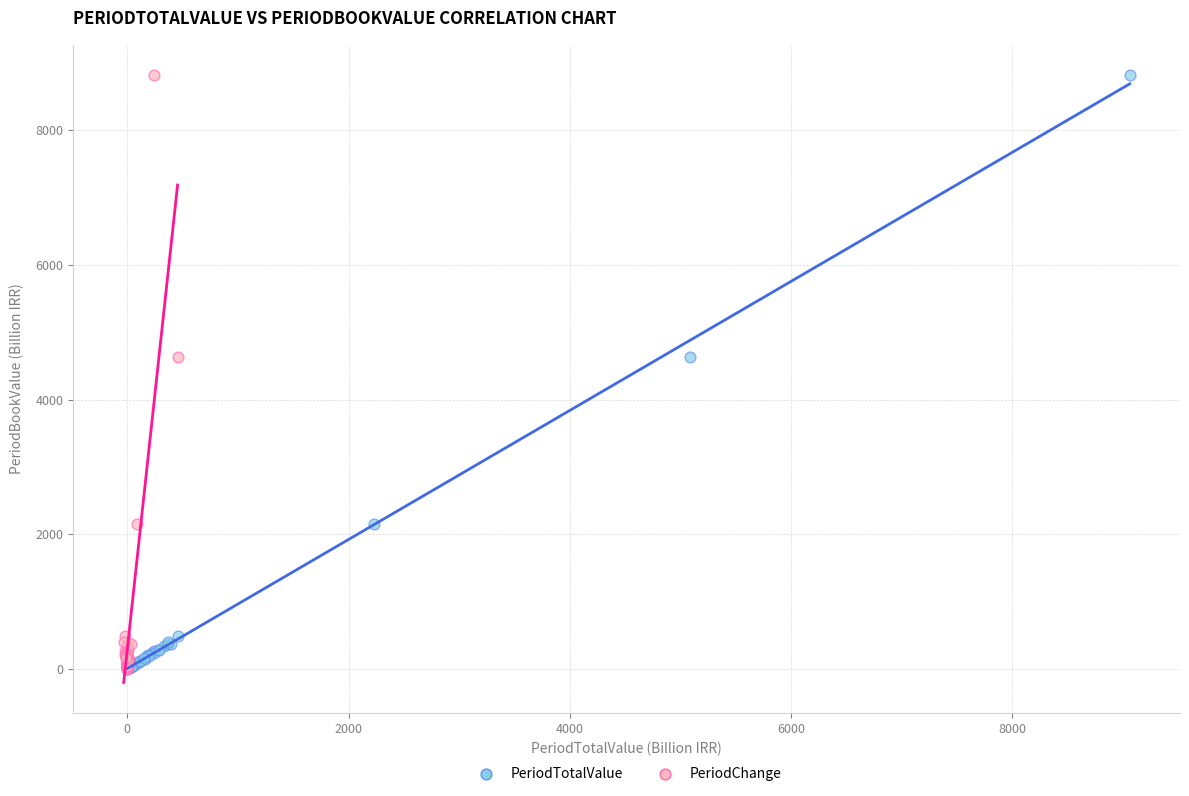

What are all the series names shown in the legend?

PeriodTotalValue, PeriodChange